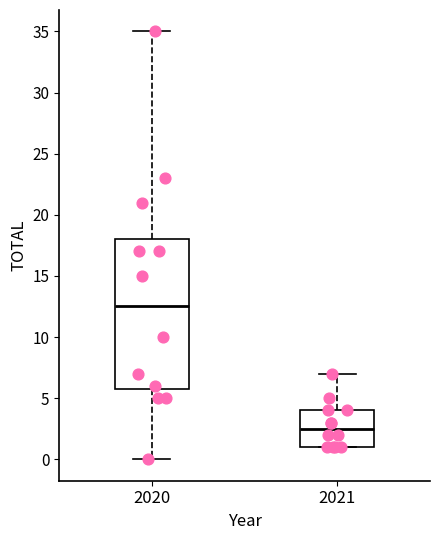

Which box is the tallest, from its lower edge to its upper edge?

2020